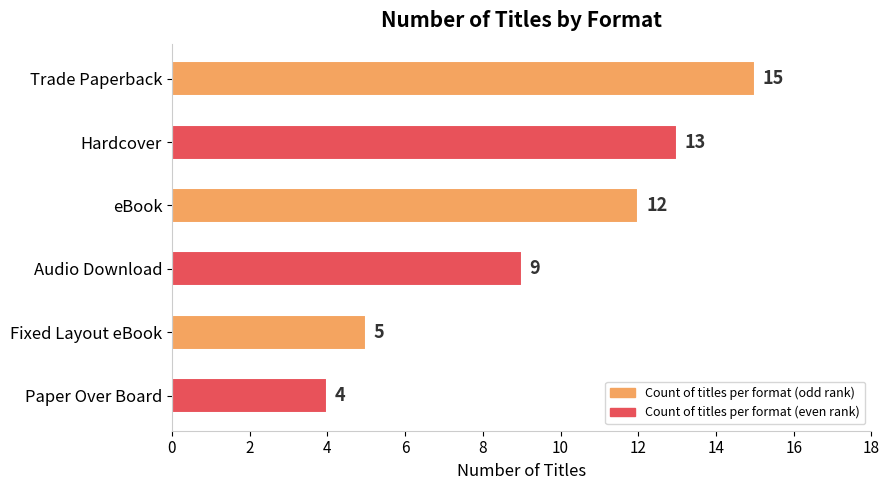

Rank the categories by value from highest to lowest.

Trade Paperback, Hardcover, eBook, Audio Download, Fixed Layout eBook, Paper Over Board